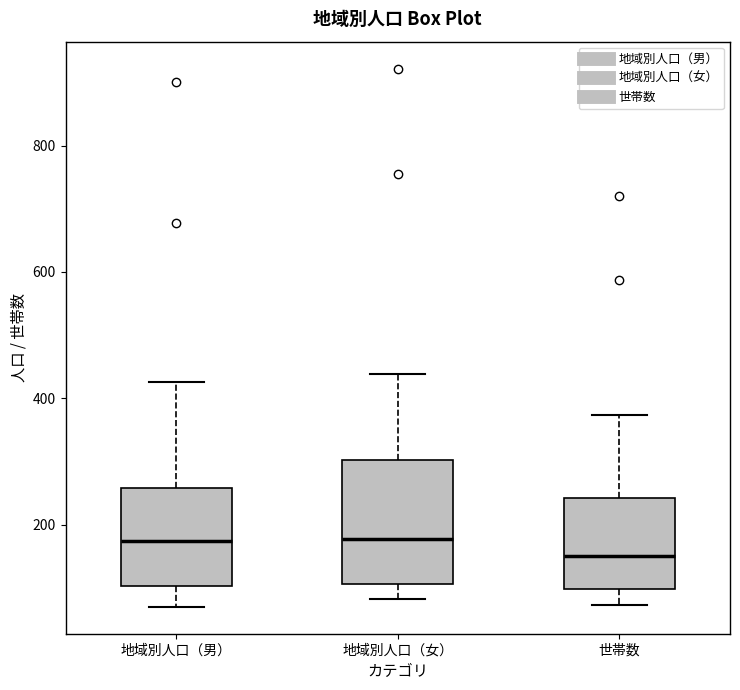

Reading left to right, transcribe this box plot: for each box, give where its median line is, the range the box spans, and where its two whiskers end, as read against the y-axis. The values are not printed on the chart, so give them approximately, as read against the axis.

地域別人口（男）: median 180, box 100 to 260, whiskers 80 to 420
地域別人口（女）: median 180, box 100 to 300, whiskers 80 to 440
世帯数: median 160, box 100 to 240, whiskers 80 to 380